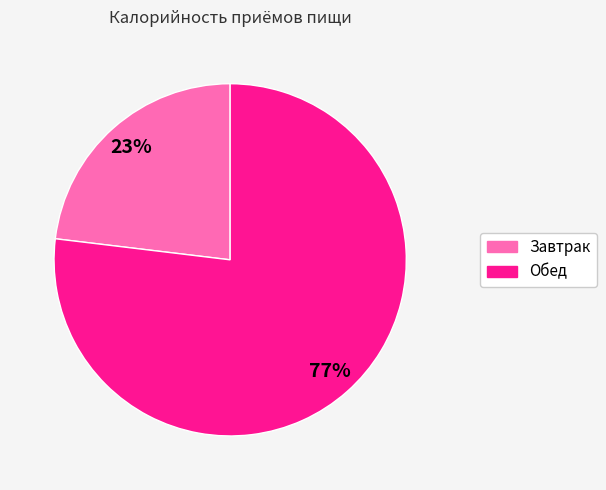

Does Завтрак represent more than half of the total?

No